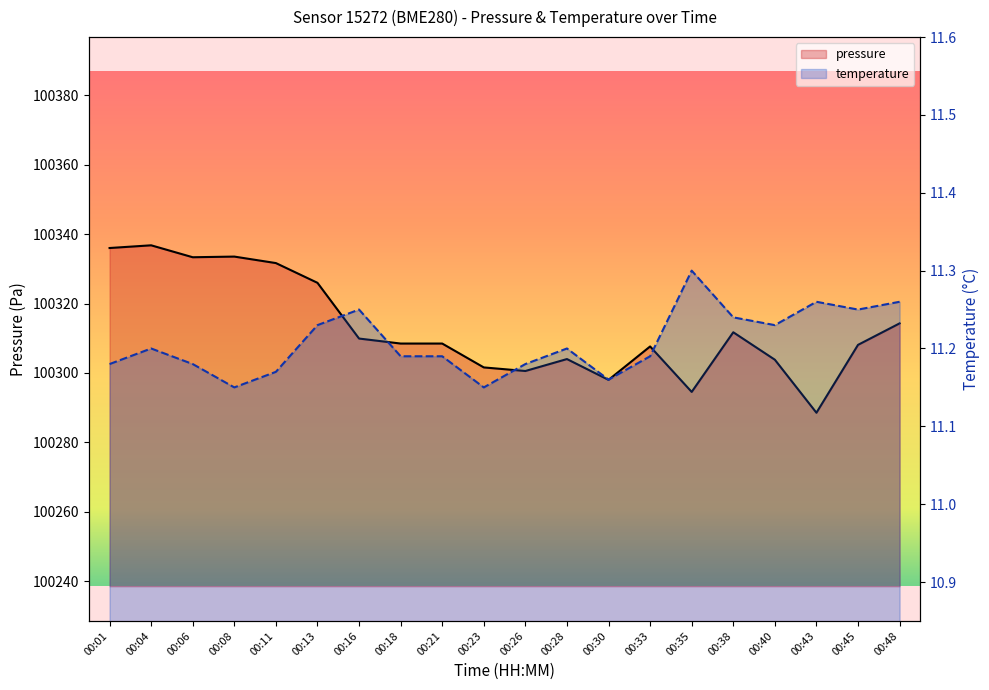

Reading right to left, what are all the values shown in this chart?

pressure: 100314.3	100308.1	100288.5	100303.8	100311.7	100294.5	100307.6	100298.0	100304.0	100300.6	100301.6	100308.5	100308.5	100309.9	100326.0	100331.7	100333.5	100333.3	100336.8	100336.0
temperature: 11.3	11.2	11.3	11.2	11.2	11.3	11.2	11.2	11.2	11.2	11.2	11.2	11.2	11.2	11.2	11.2	11.2	11.2	11.2	11.2